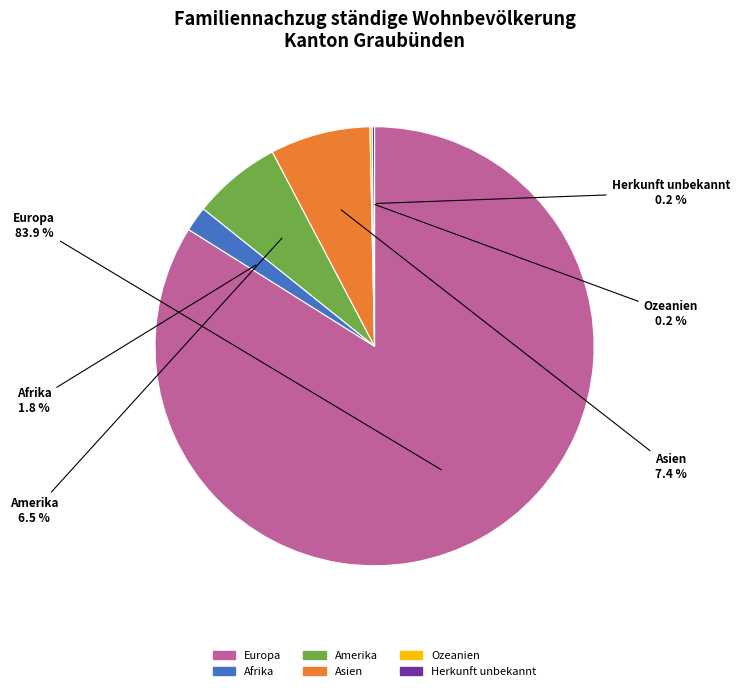

Which slice is the largest?

Europa